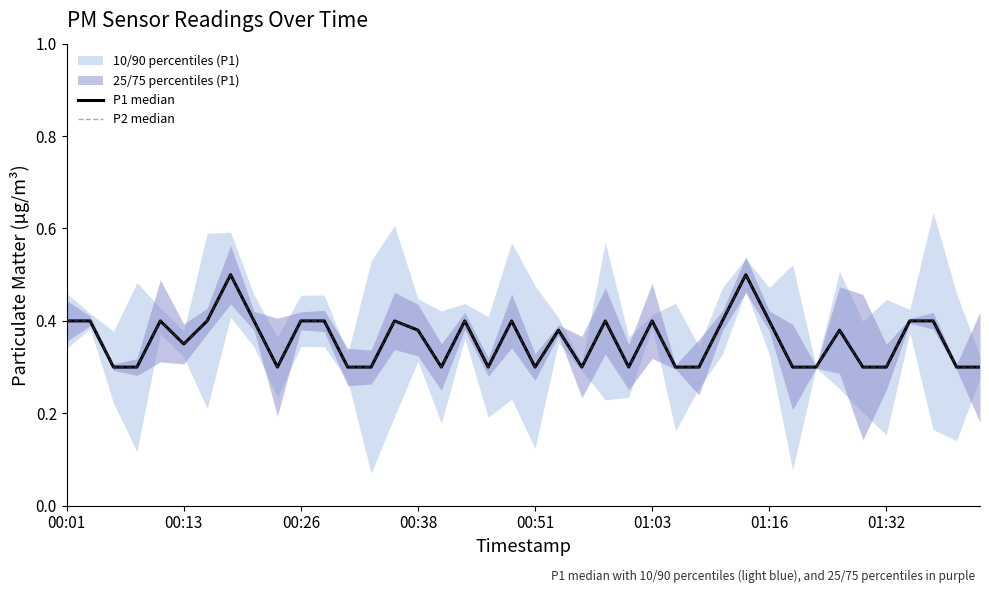

The P1 median series shows 0.1 at 16. True or false?

False